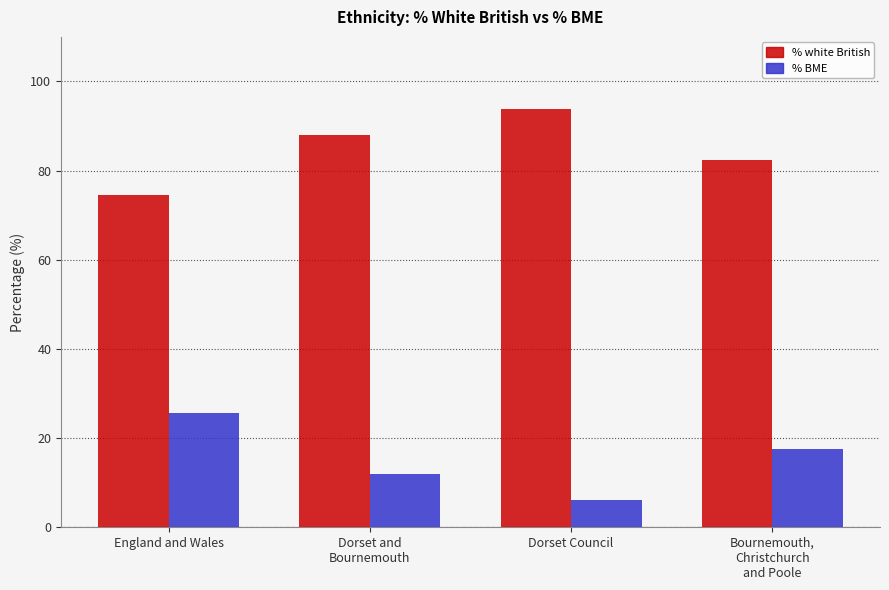

List the series in order of their overall mean, lowest first.

% BME, % white British